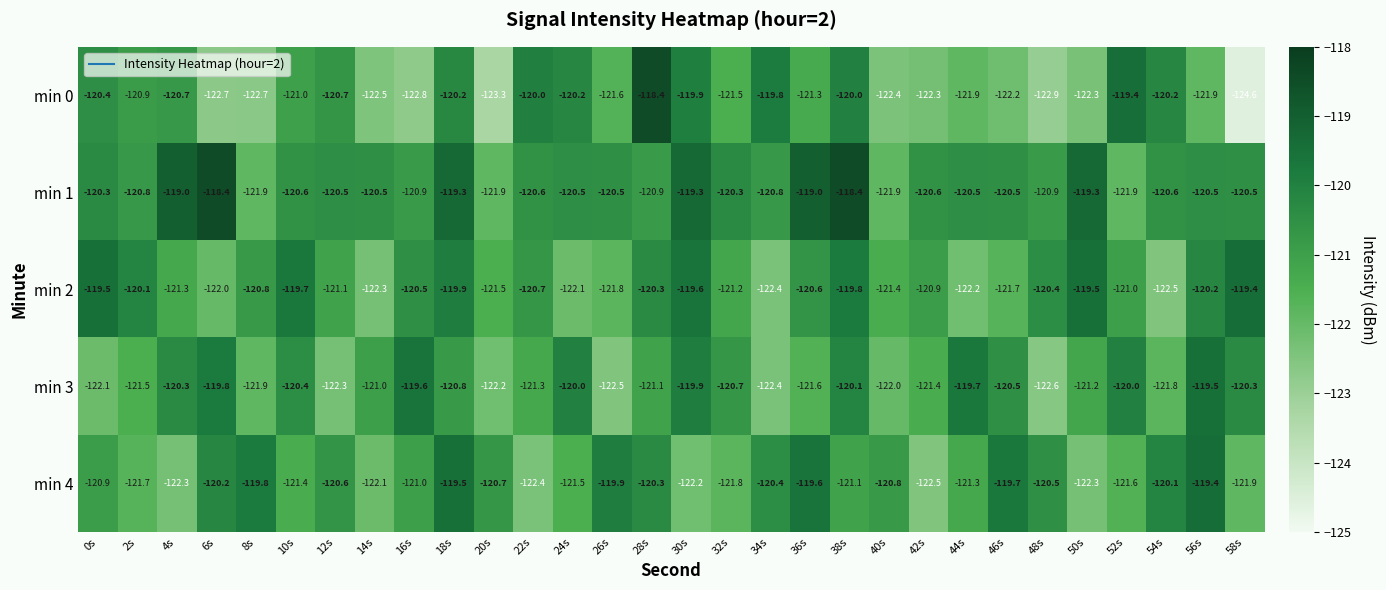

Rank the series at 54s from highest to lowest value.

min 4, min 0, min 1, min 3, min 2